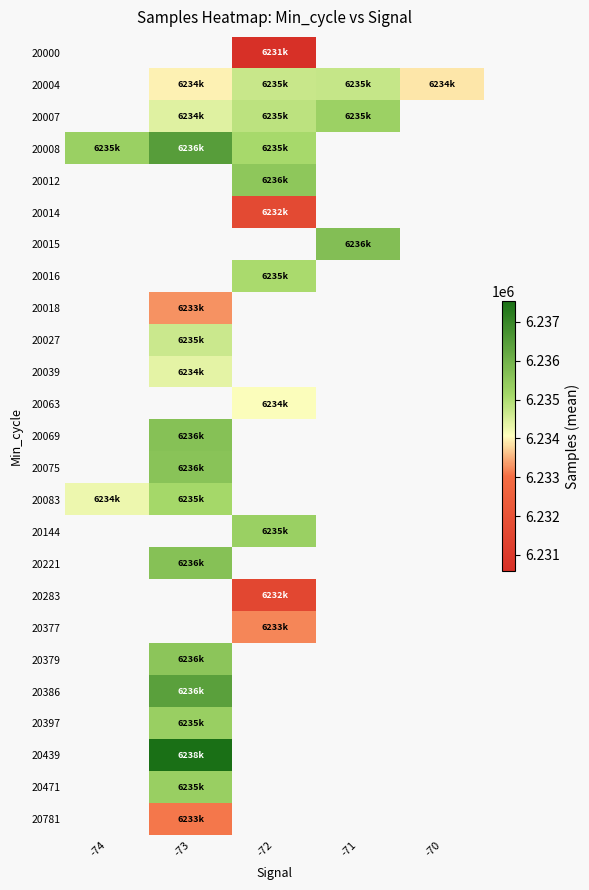

Is it true that 20027 equals 8962978.8 at -73?

False